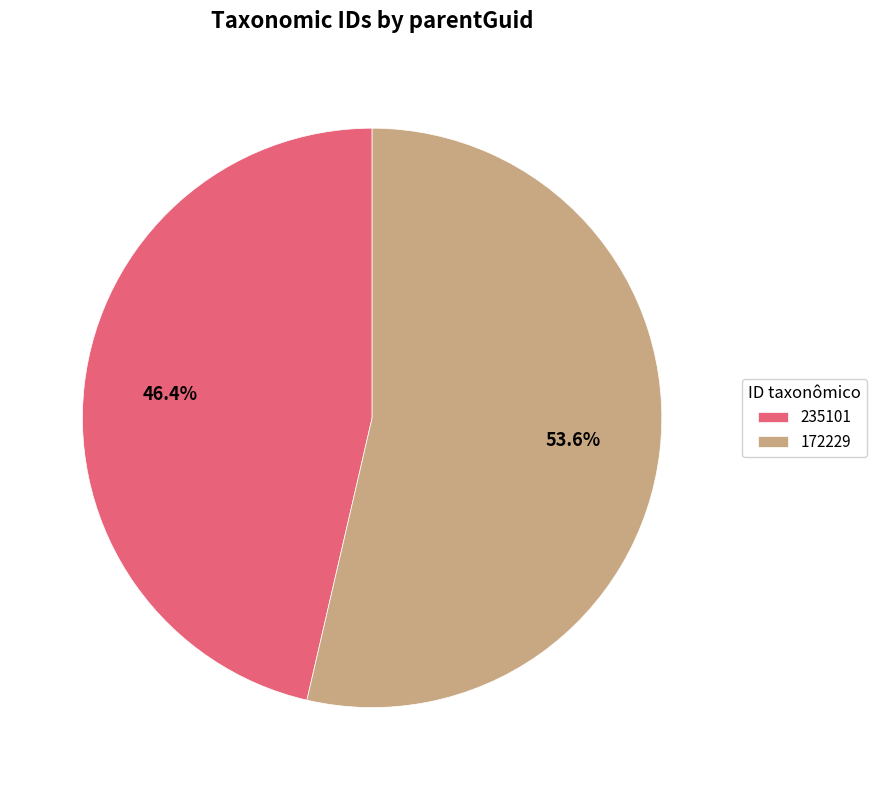

To the nearest percent, what is the combined percentage of 172229 and 235101?

100%